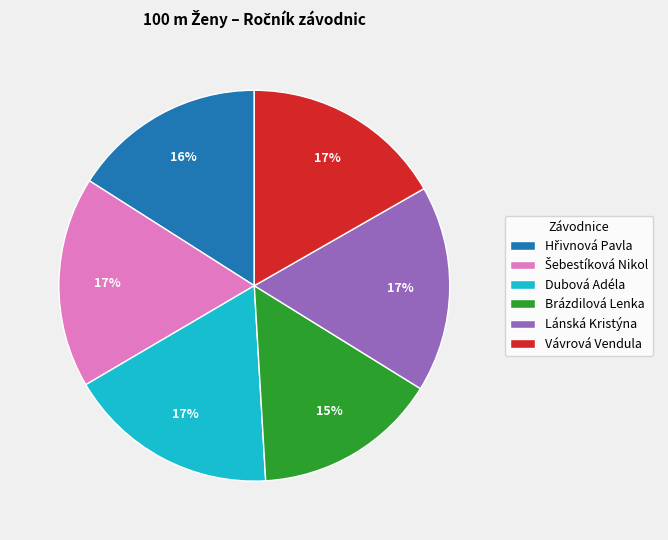

How many slices are in this pie chart?

6